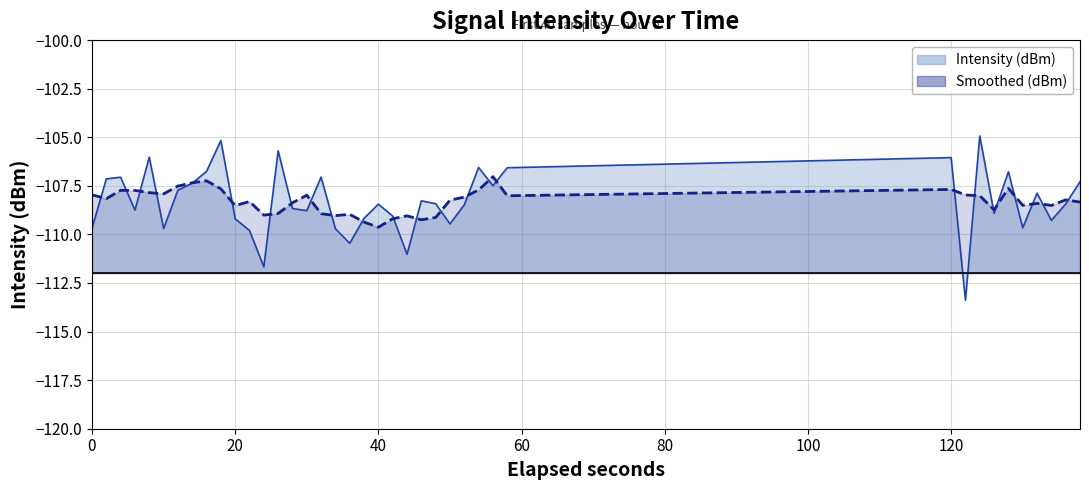

Which series has the largest total across all categories?

Smoothed (dBm)